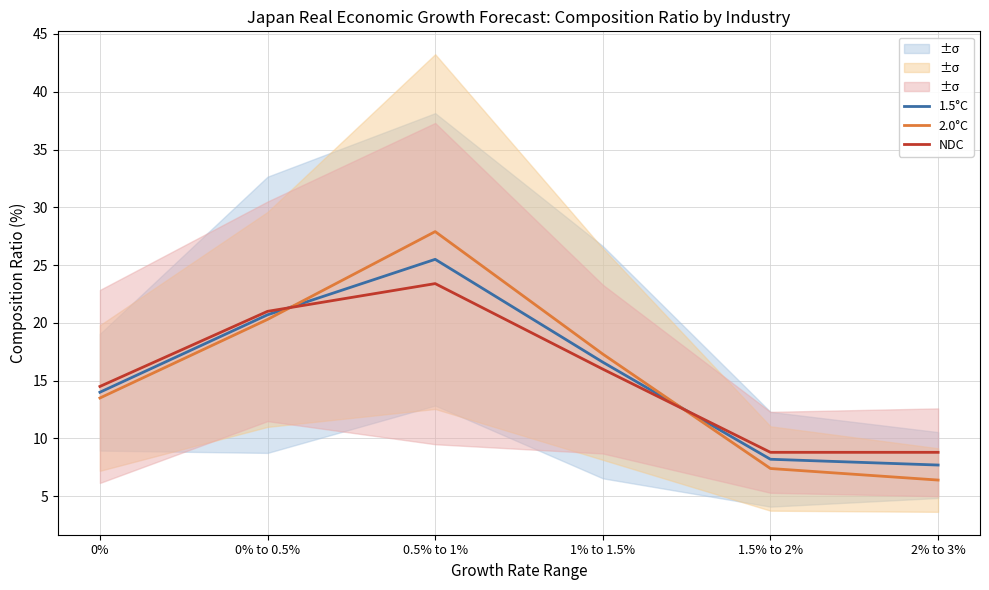

What is the smallest value displayed?

6.4